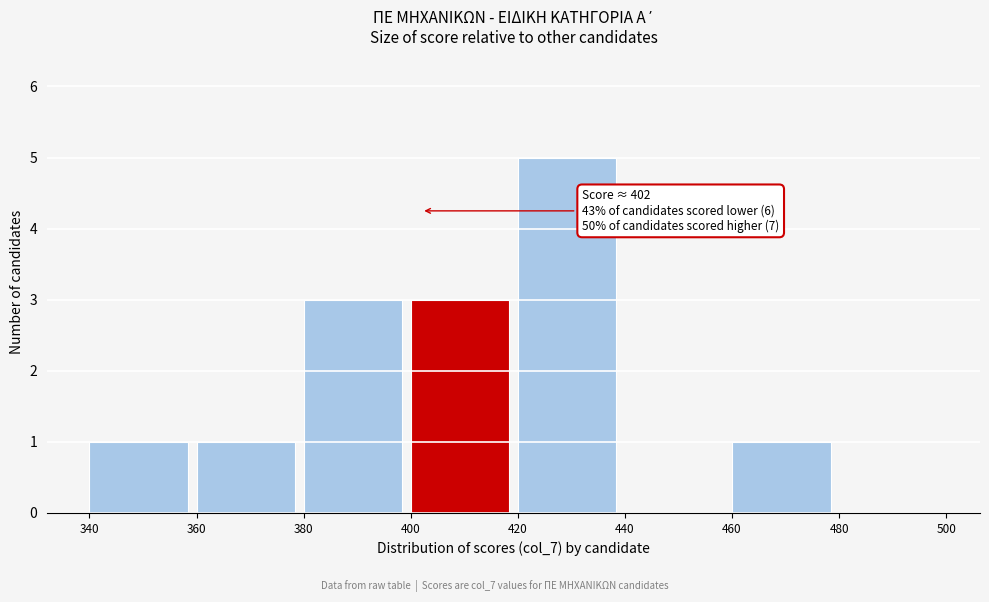

Which range on the x-axis has the tallest bar?

420 to 440